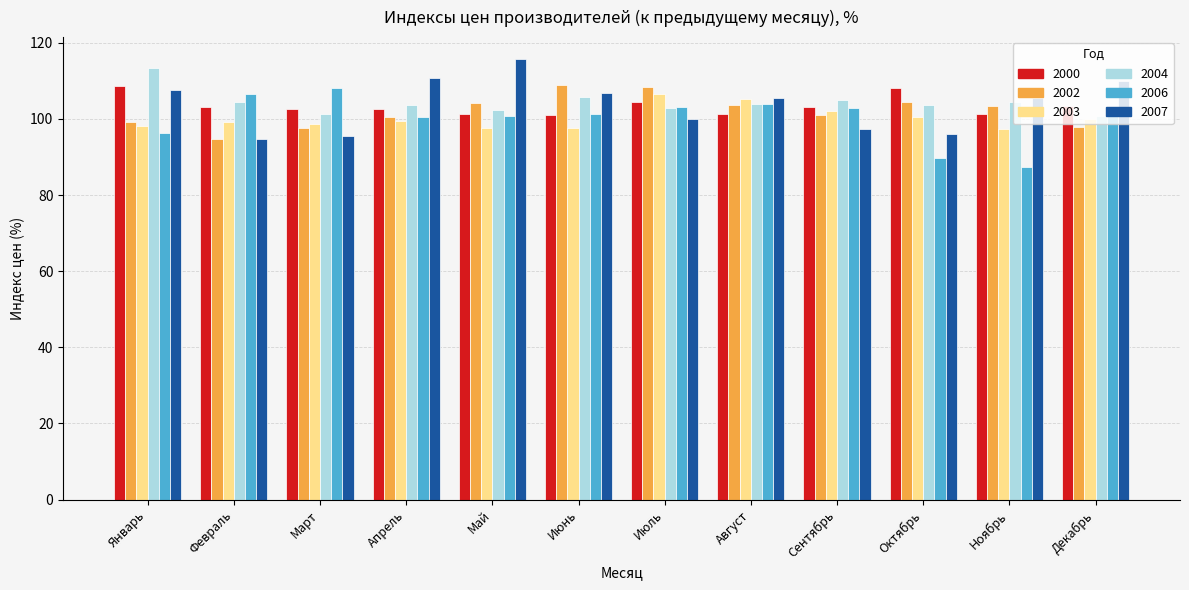

How many groups of bars are there?

12